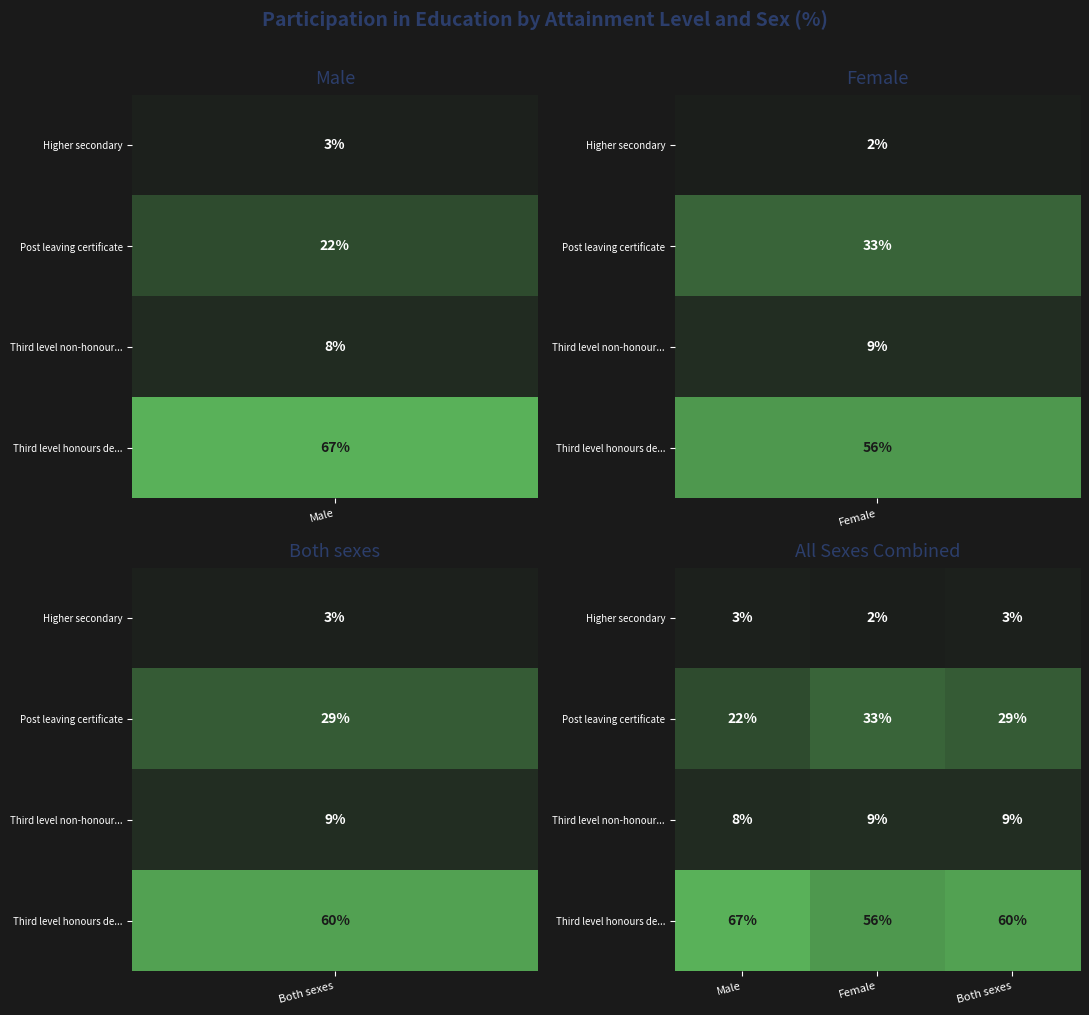

How many categories are shown in the chart?

3